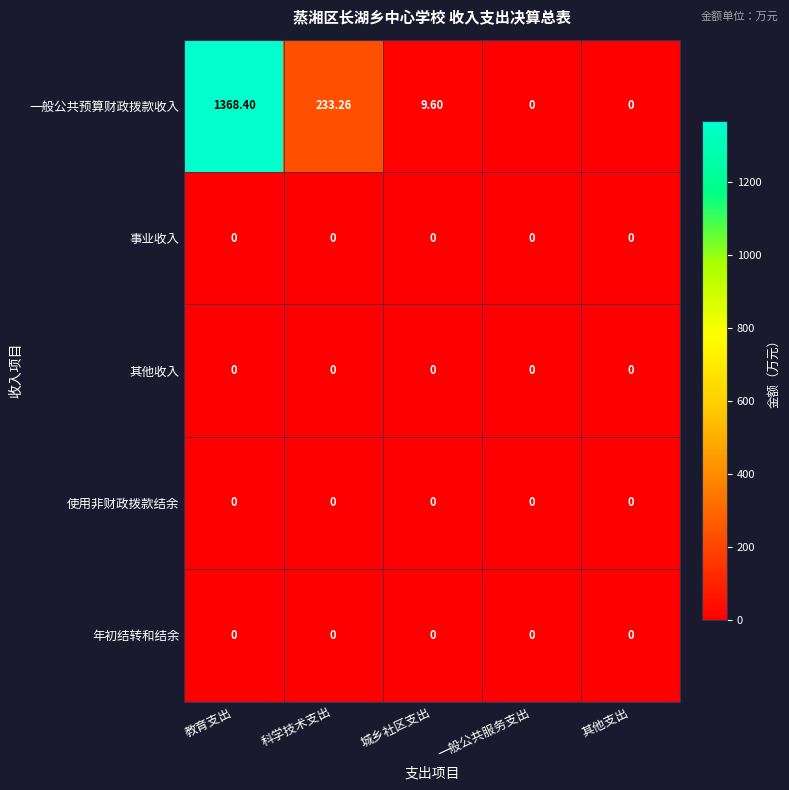

At which category is the sum across all series the highest?

教育支出